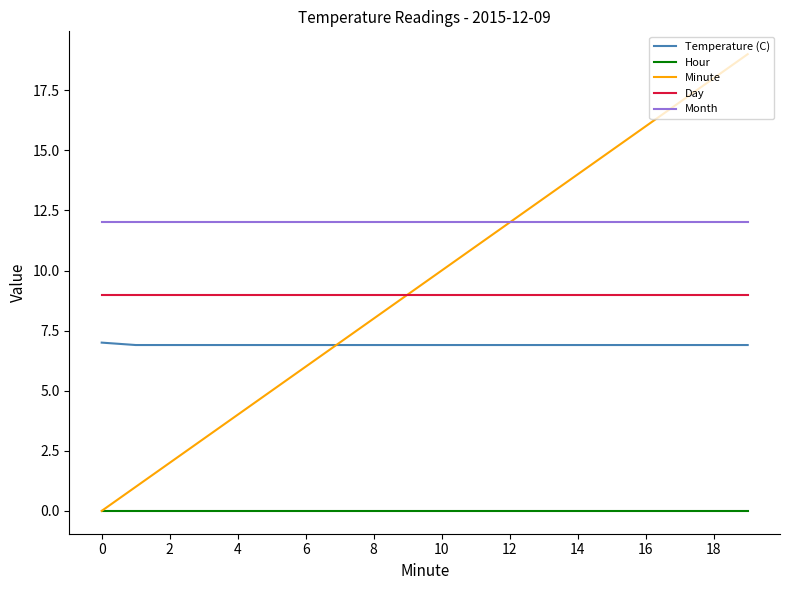

Rank the series by their maximum value, from lowest to highest.

Hour, Temperature (C), Day, Month, Minute